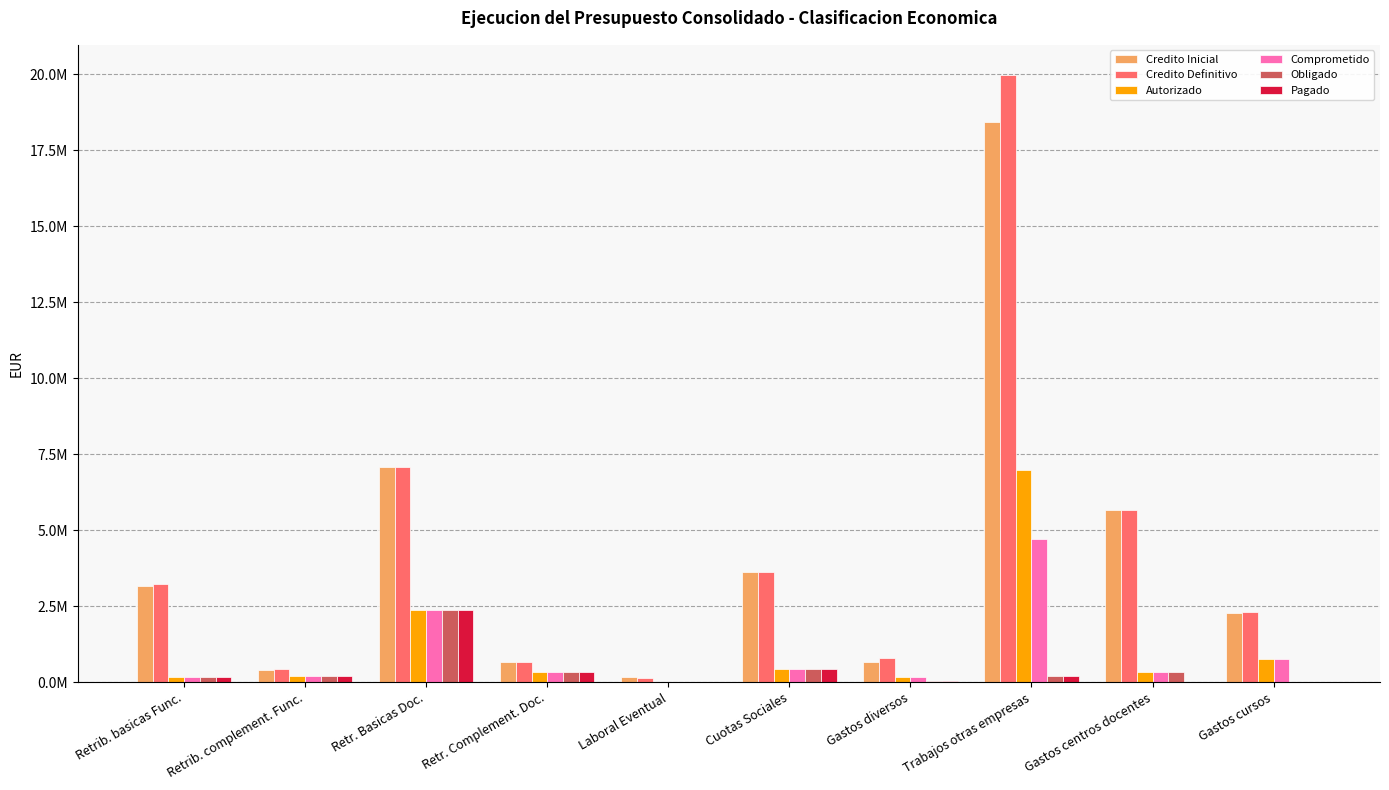

Reading right to left, list all the values displayed in this chart.

Credito Inicial: 2273985.7	5677379.8	18417019.2	668559.6	3632724.0	184549.9	653467.7	7072118.7	386130.5	3165930.0
Credito Definitivo: 2301527.9	5677379.8	19963839.6	802477.0	3632548.0	140600.0	653467.7	7072118.7	425996.5	3216446.4
Autorizado: 750000.0	322423.1	6984069.2	162488.4	442367.6	13196.3	319275.1	2369772.4	209258.4	185608.6
Comprometido: 750000.0	322423.1	4708943.2	162488.4	442367.6	13196.3	319275.1	2369772.4	209258.4	185608.6
Obligado: 0.0	322423.1	189162.1	28305.9	442367.6	13196.3	319275.1	2369772.4	209258.4	185608.6
Pagado: 0.0	0.0	189162.1	28305.9	438838.0	0.0	319275.1	2369772.4	209258.4	185608.6